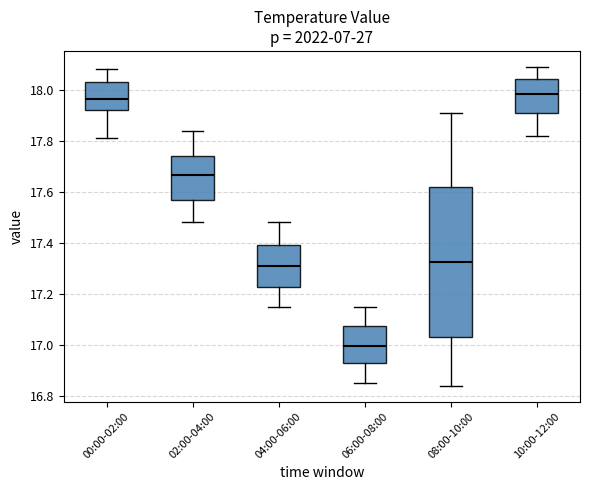

Where does the median line of the box for 10:00-12:00 sit on the y-axis? The values are not printed on the chart, so give them approximately, as read against the axis.

17.98